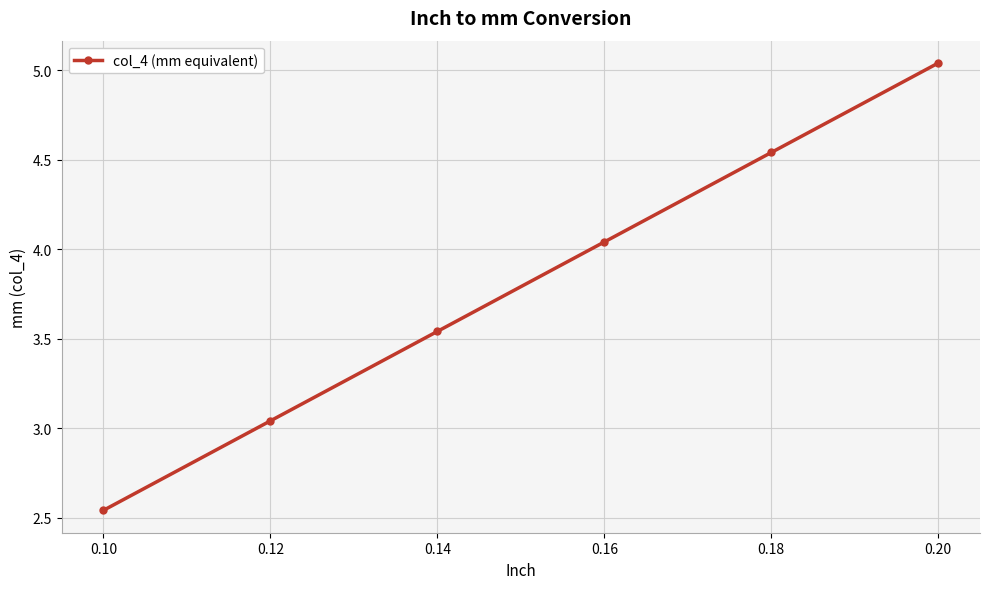

The chart shows a value of 1.1 at 0.18. True or false?

False